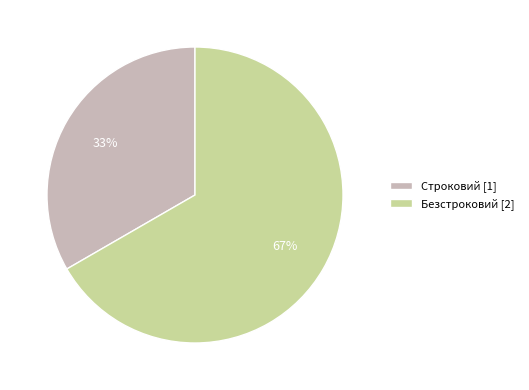

To the nearest percent, what is the average slice percentage?

50%